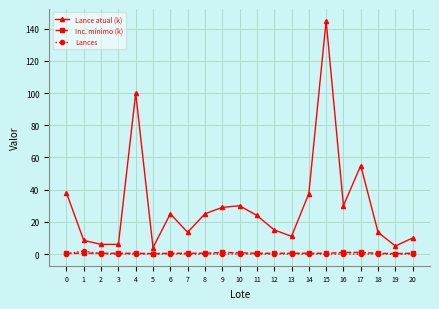

What is the value of the Inc. mínimo (k) point at the 11th from the left?

0.8